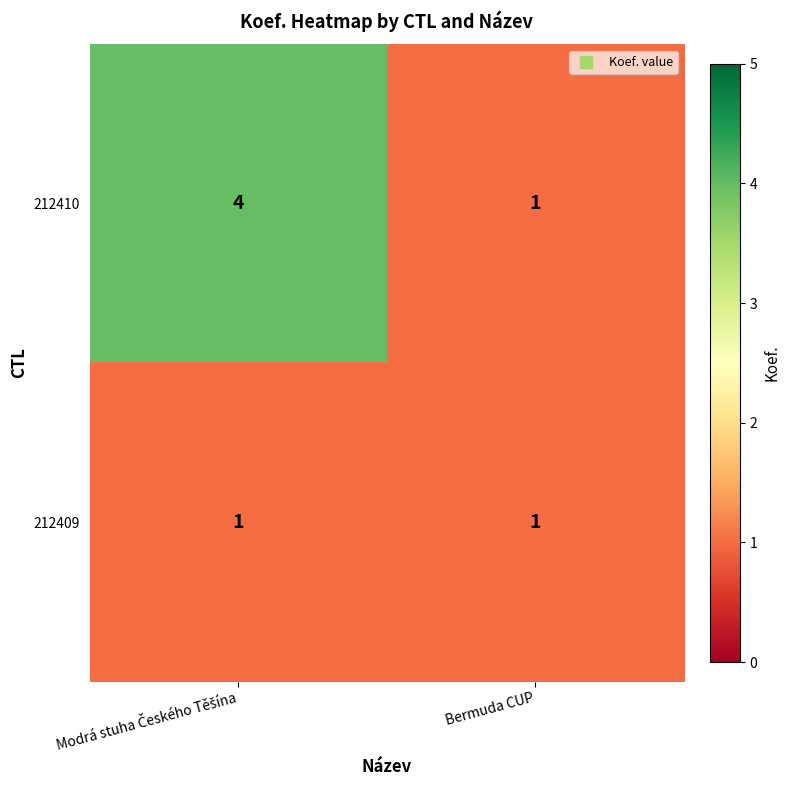

Which series has the largest total across all categories?

212410